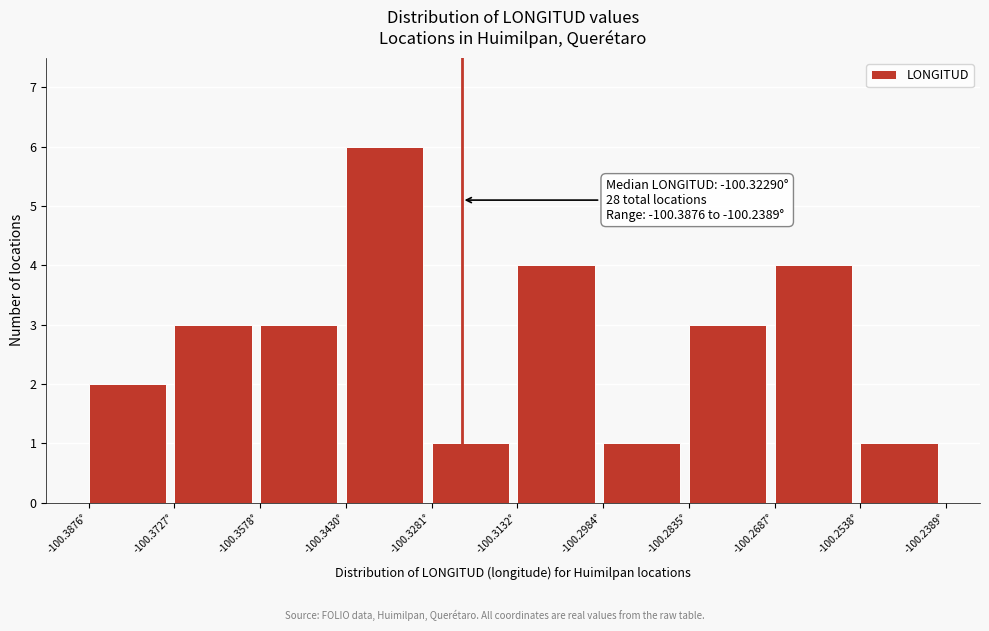

Over which range of the x-axis is the bar tallest?

-100.342 to -100.328